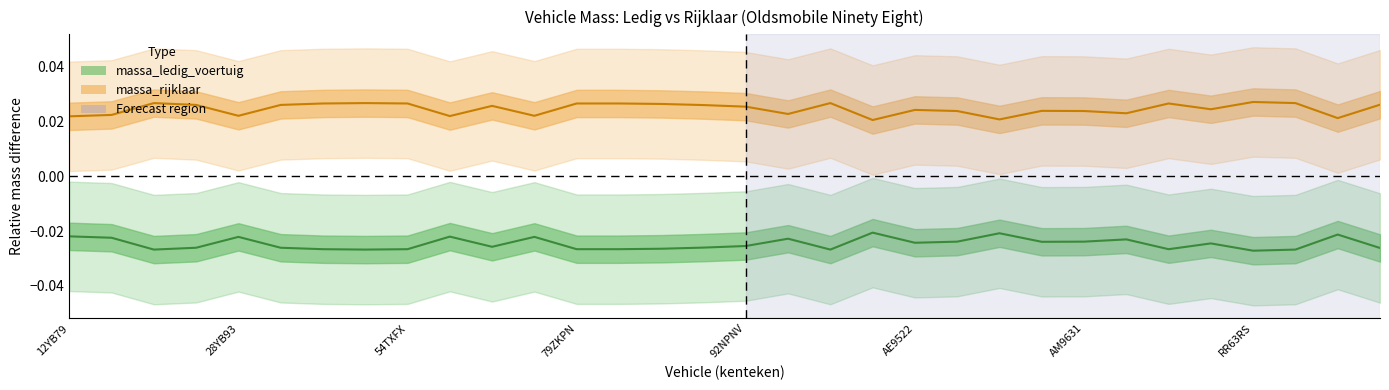

At how many categories does at least one series exceed 0?

32